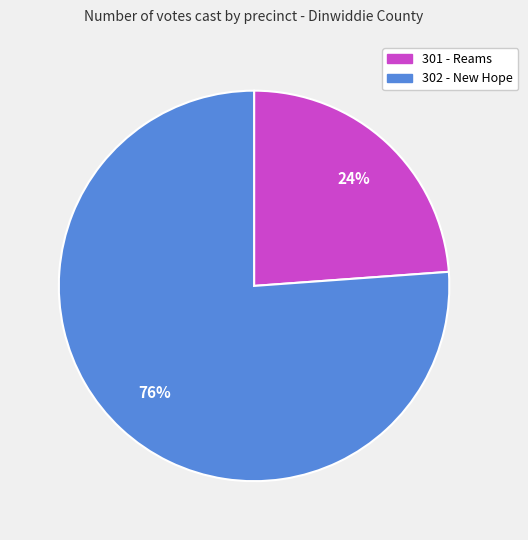

To the nearest percent, what is the difference between the largest and smallest slice percentages?

52%